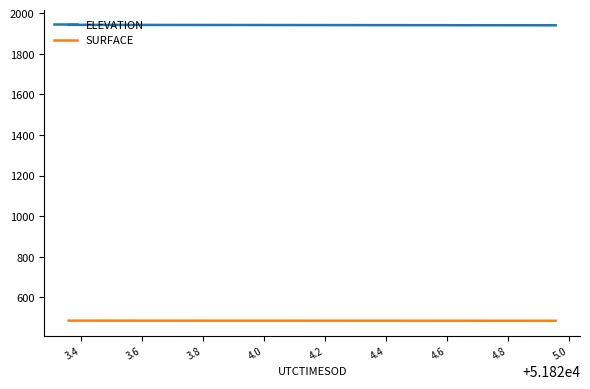

How many values in the ELEVATION series exceed 1941?

26